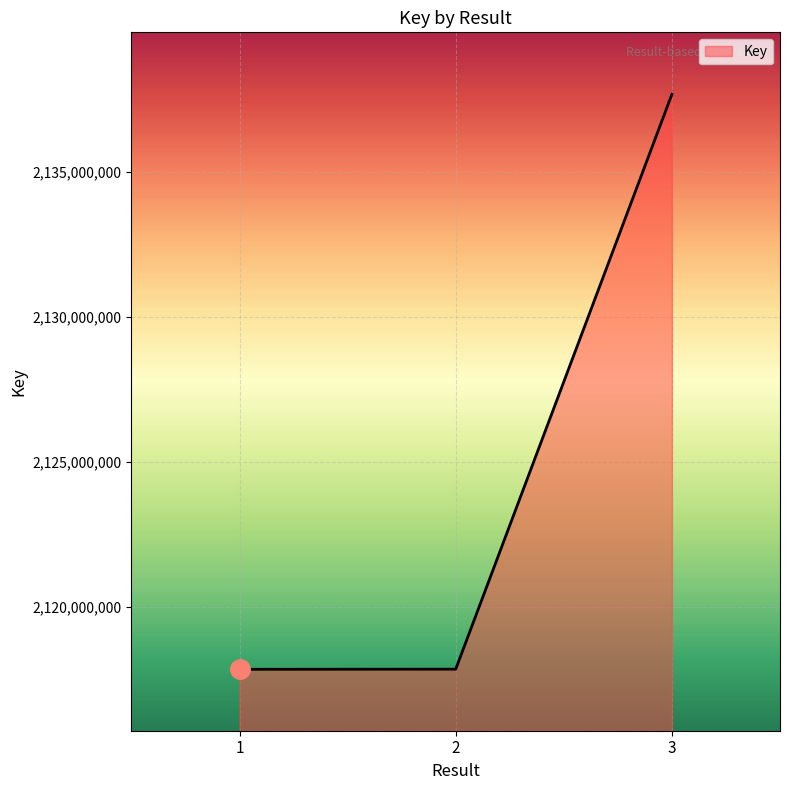

What is the ratio of the value at 3 to the value at 1?

1.0